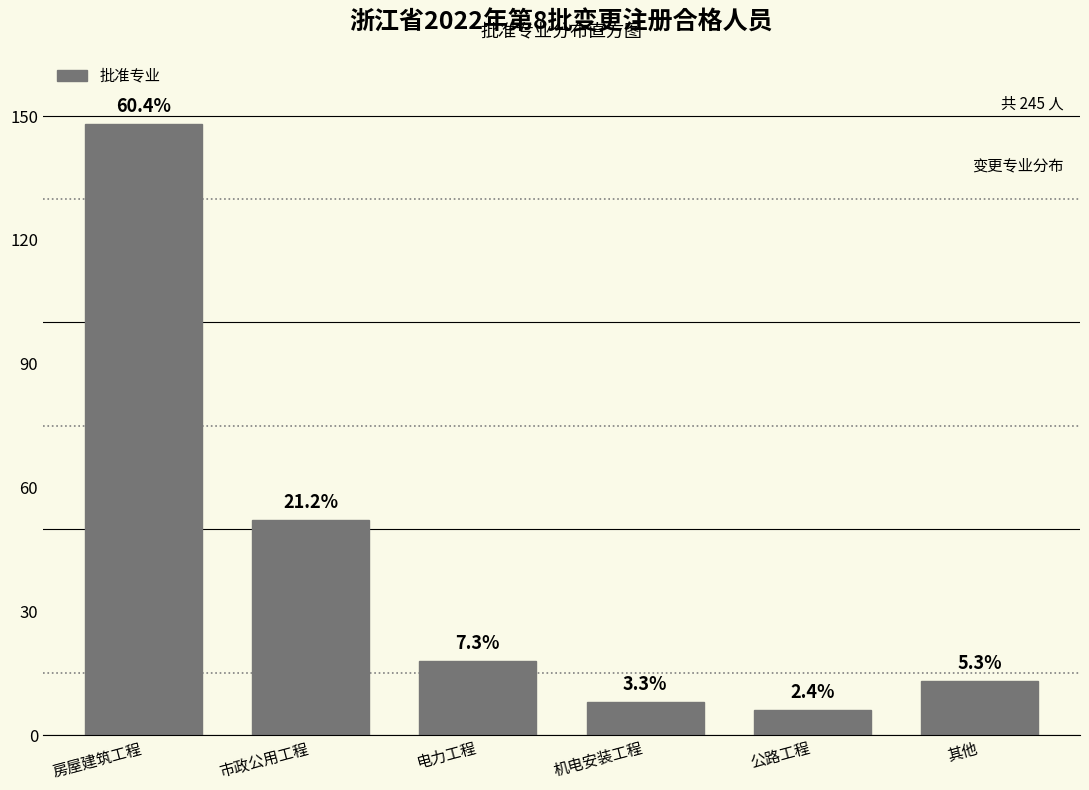

How many bars are there in total?

6